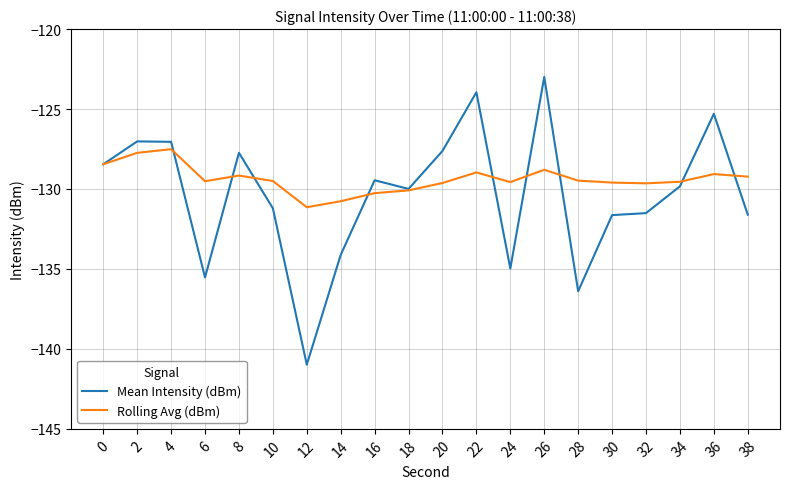

List the series in order of their overall mean, highest first.

Rolling Avg (dBm), Mean Intensity (dBm)